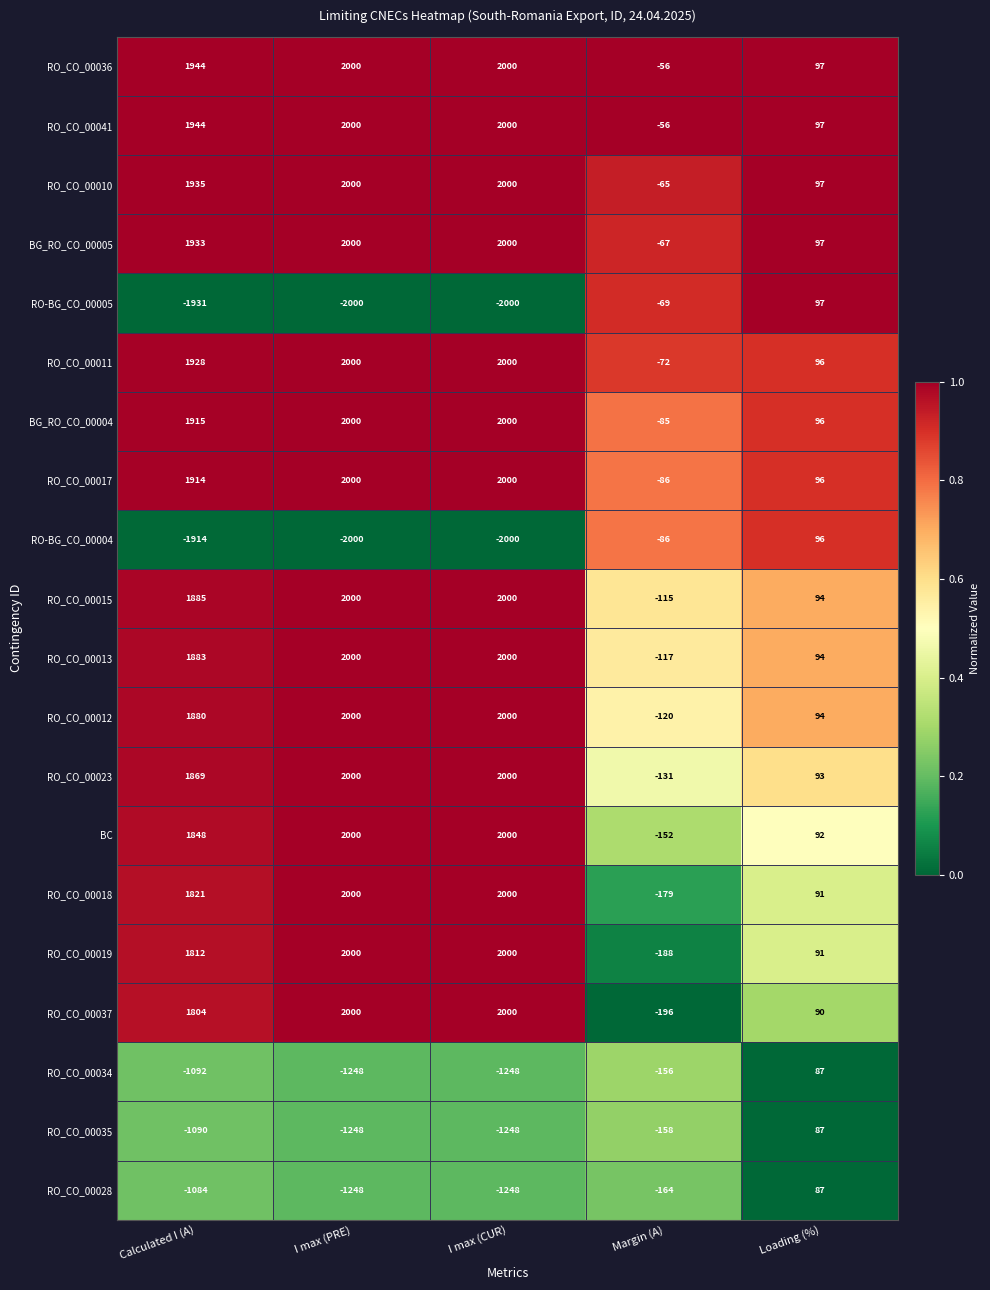

What is the maximum value for RO-BG_CO_00005?

97